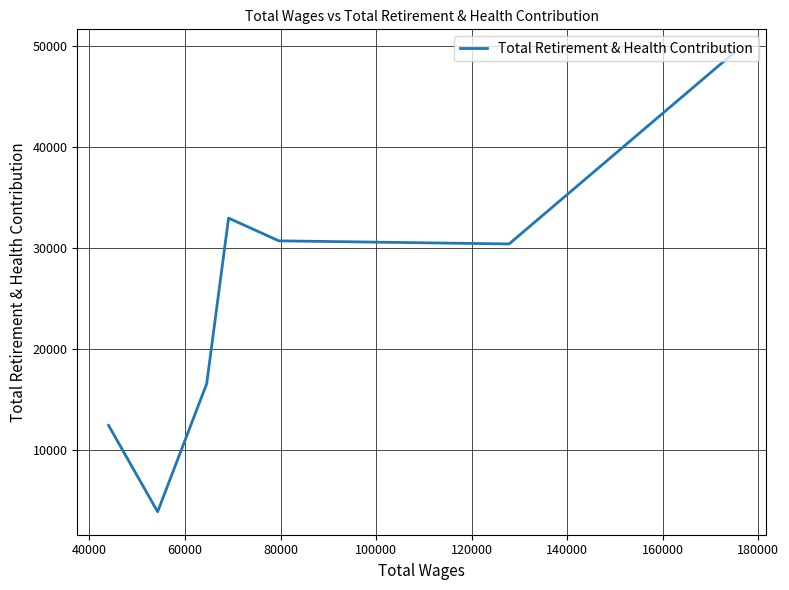

What is the maximum value shown in the chart?

49385